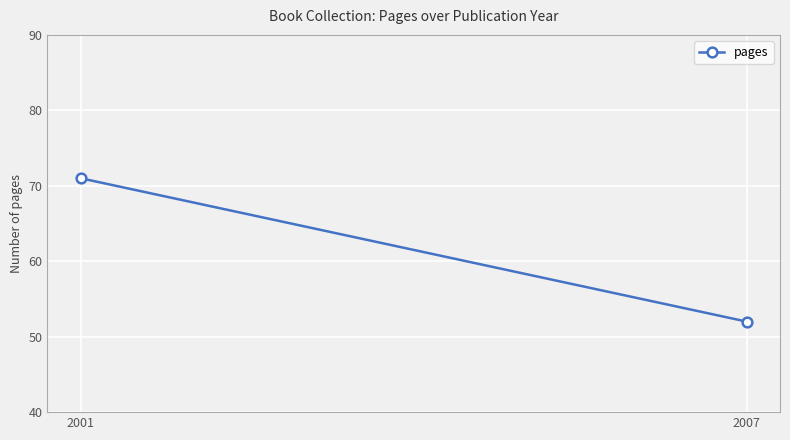

What is the change in value from 2001 to 2007?

-19